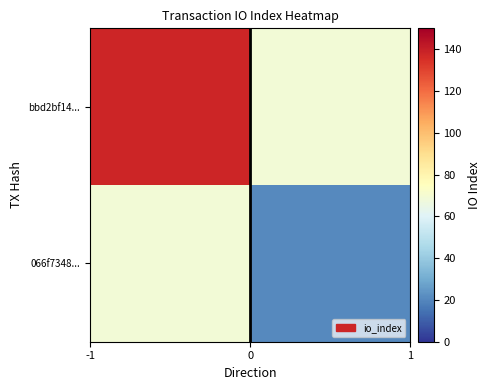

Reading left to right, extract all data points from this chart.

bbd2bf14...: 138	69
066f7348...: 69	21